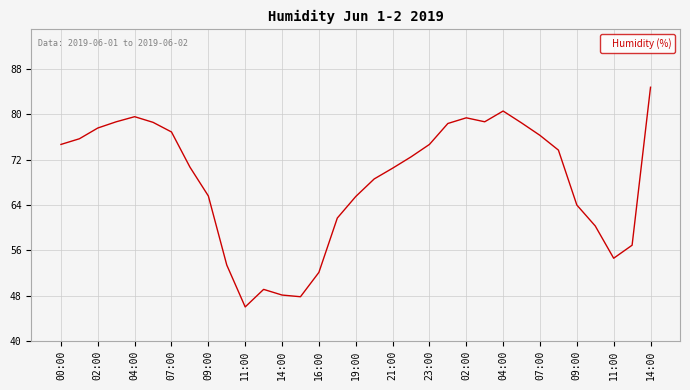

What is the difference between the maximum and minimum values?

38.8